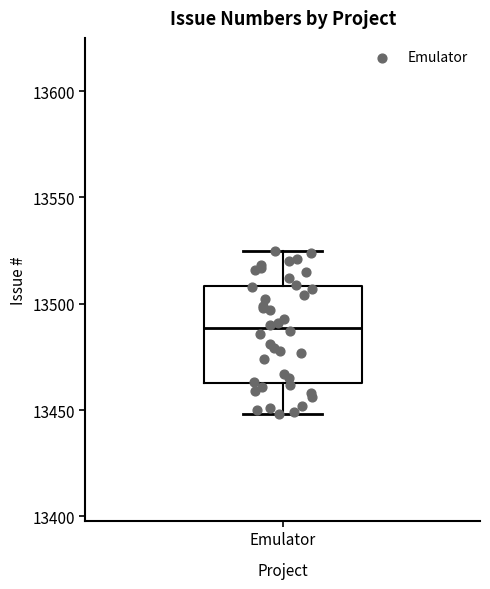

Read this box plot against the y-axis: the position of the median line, the range covered by the box, and the ends of both whiskers. The values are not printed on the chart, so give them approximately, as read against the axis.

median 13490, box 13465 to 13510, whiskers 13450 to 13525